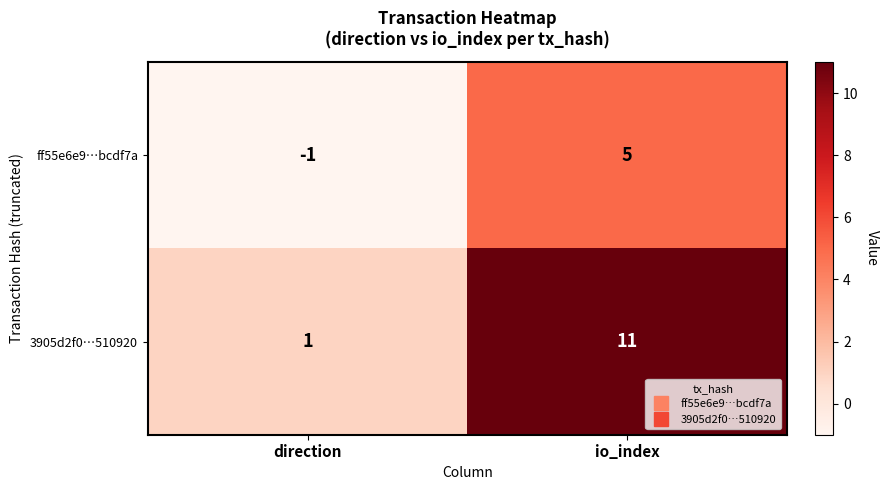

How many series are shown in this chart?

2